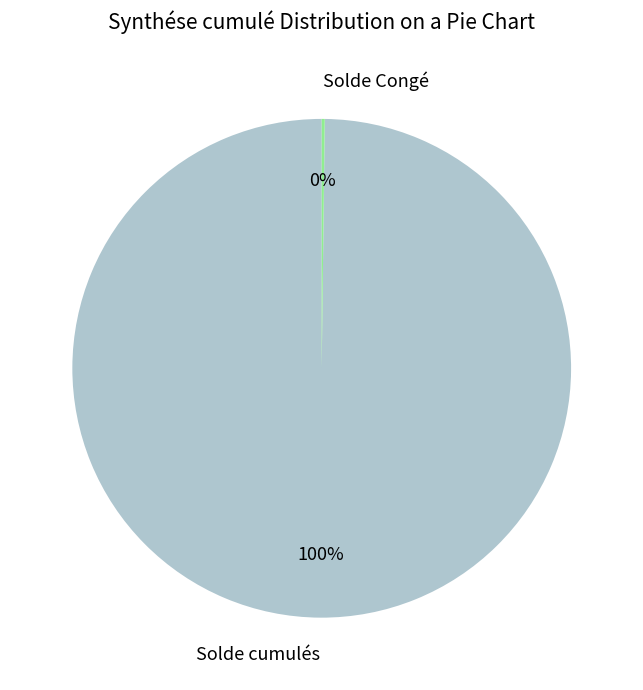

Does Solde cumulés account for over 50% of the chart?

Yes